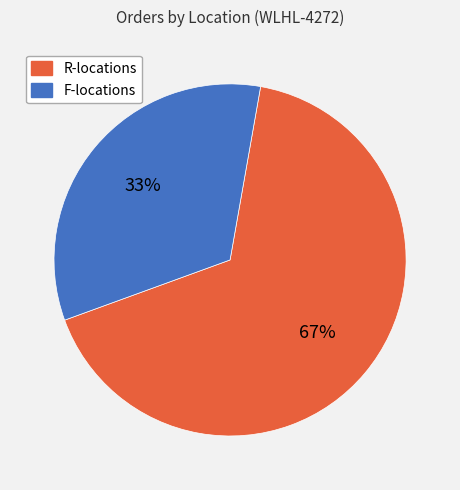

Is there any slice that represents more than half of the pie?

Yes